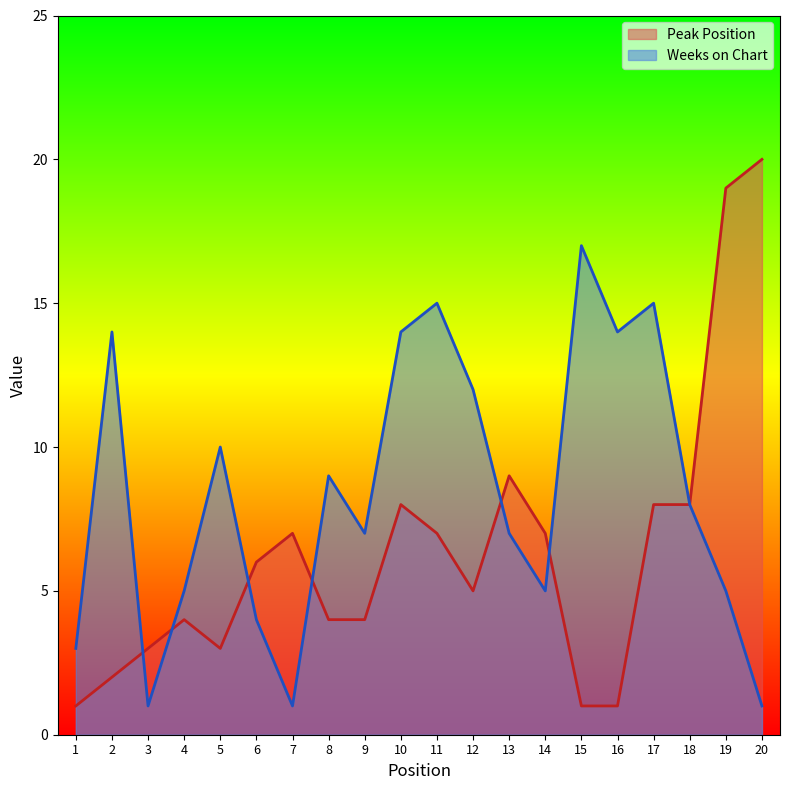

At which category does the chart reach its peak across all series?

20